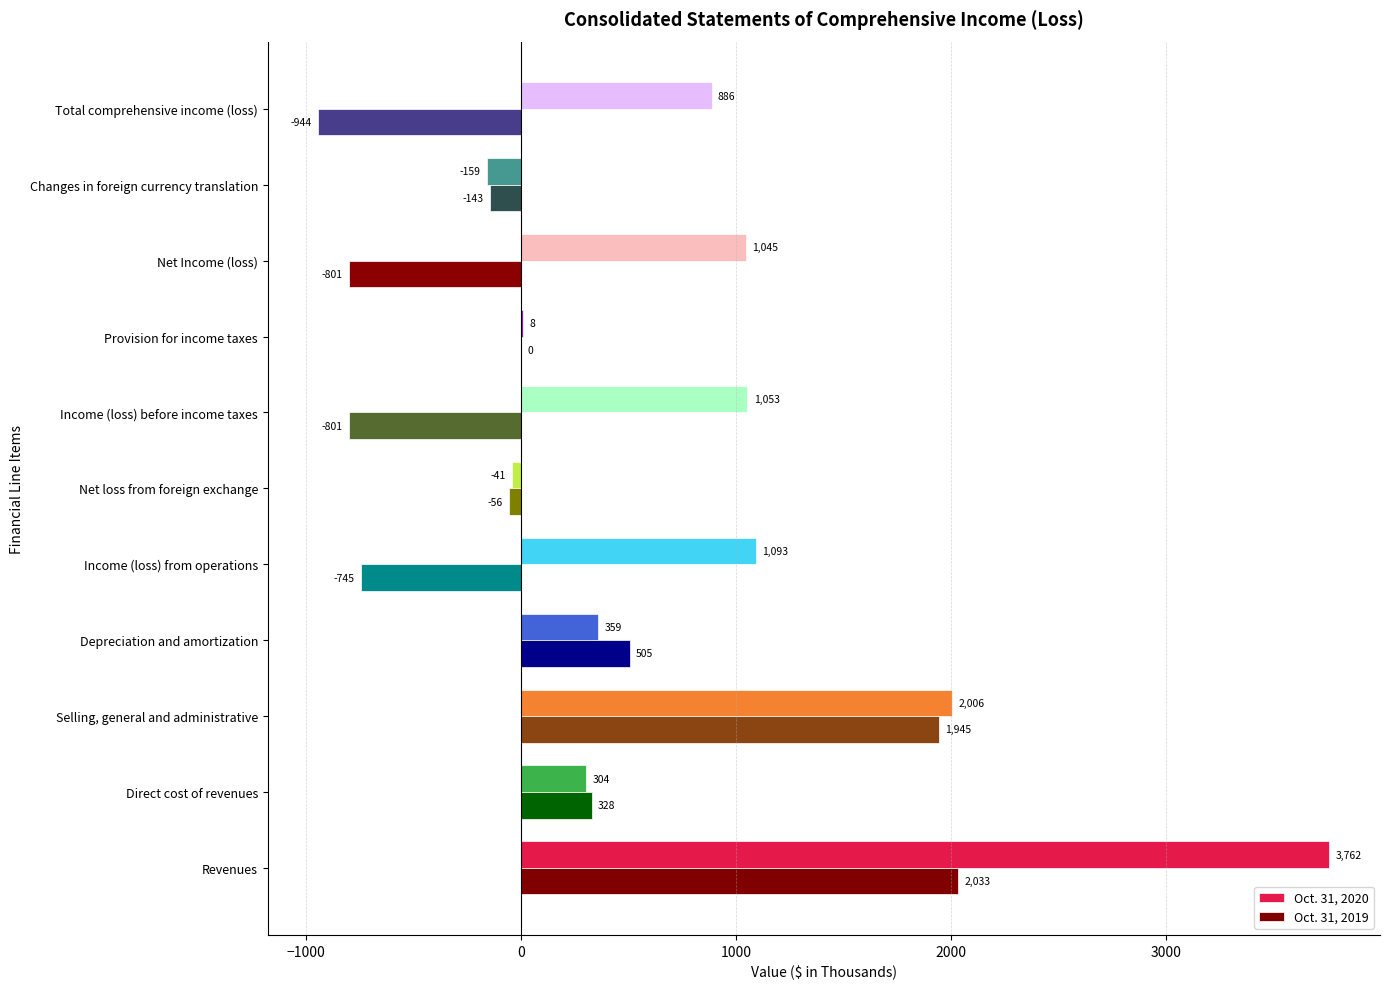

What is the total value across all series at Direct cost of revenues?

632